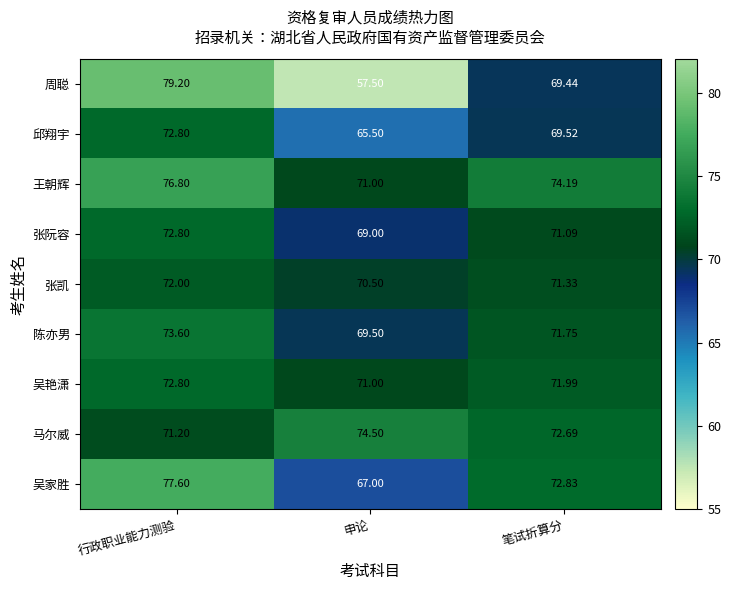

Rank the categories by 周聪 value from lowest to highest.

申论, 笔试折算分, 行政职业能力测验